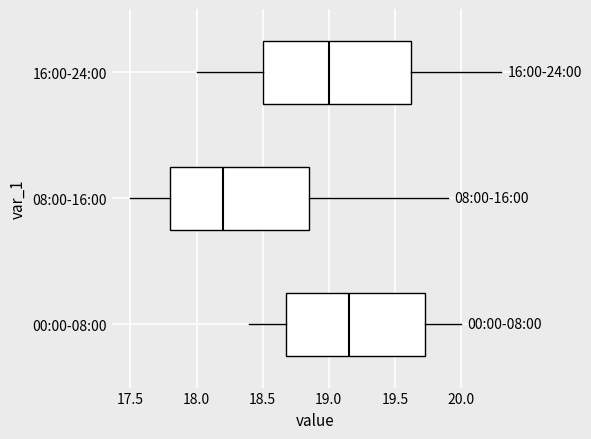

Comparing the boxes themselves (not the whiskers), which one is the widest?

16:00-24:00